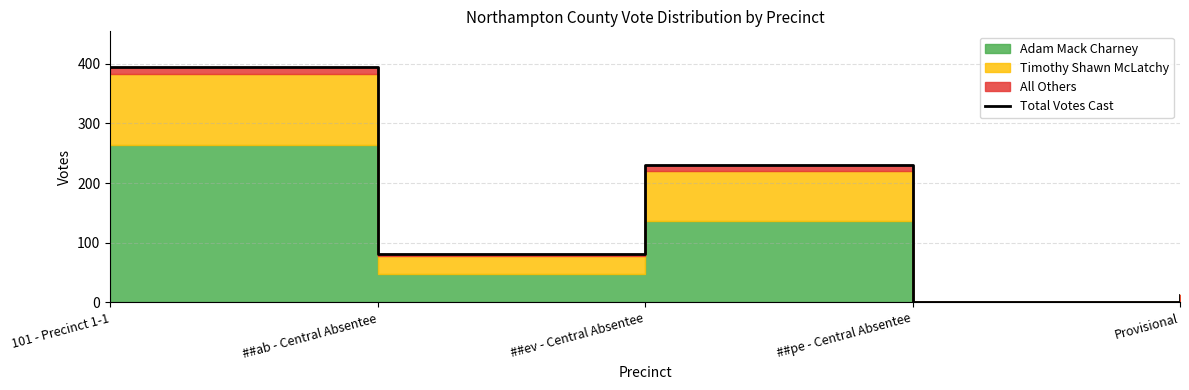

True or false: there are more than 2 points higher than both neighbors.

False